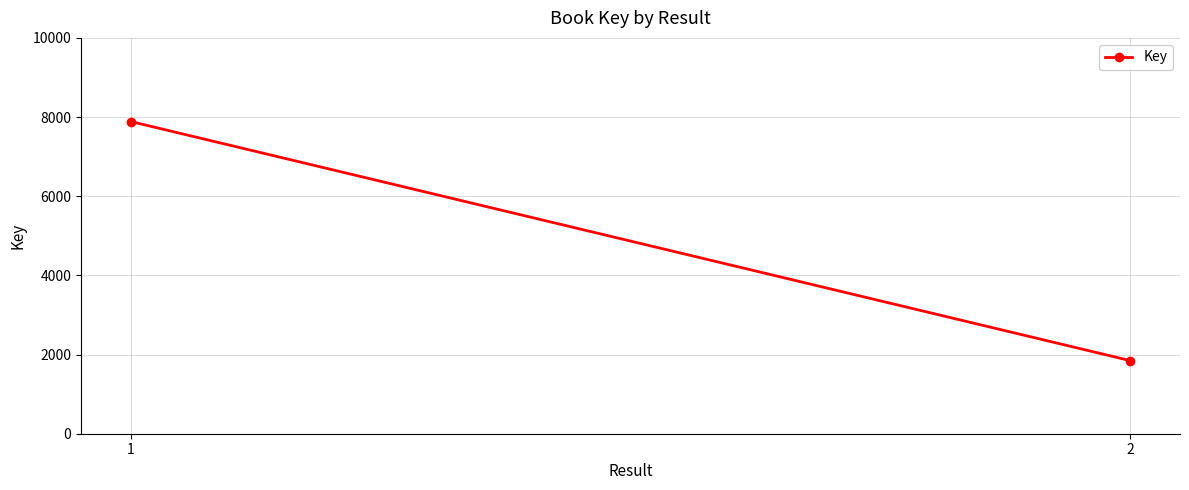

True or false: the data shows 7886 at 1.

True